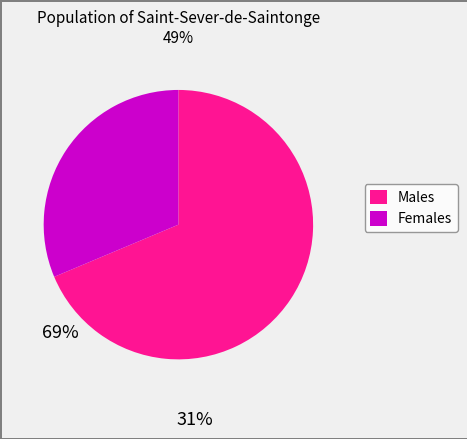

Is there a majority slice in this chart?

Yes